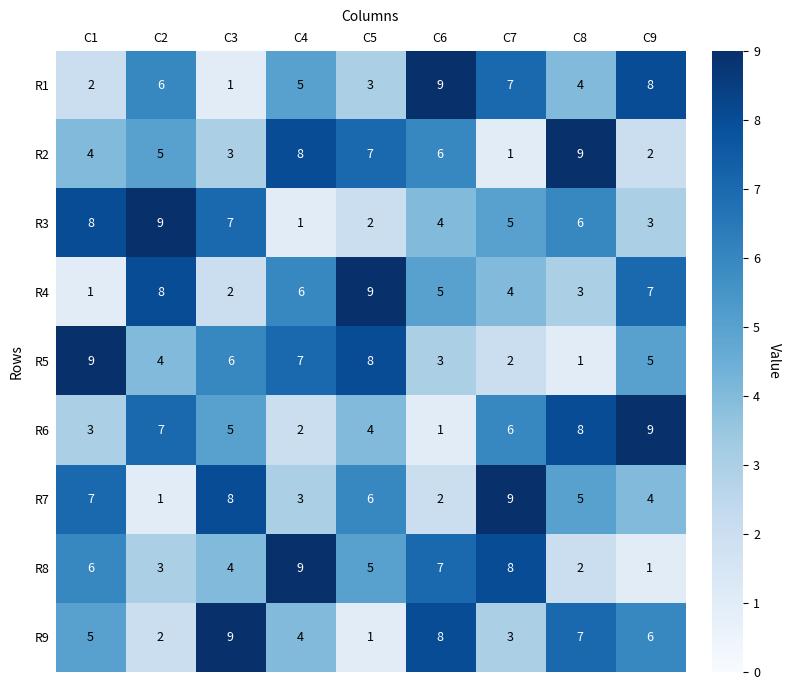

At which label does R8 first exceed 5?

C1